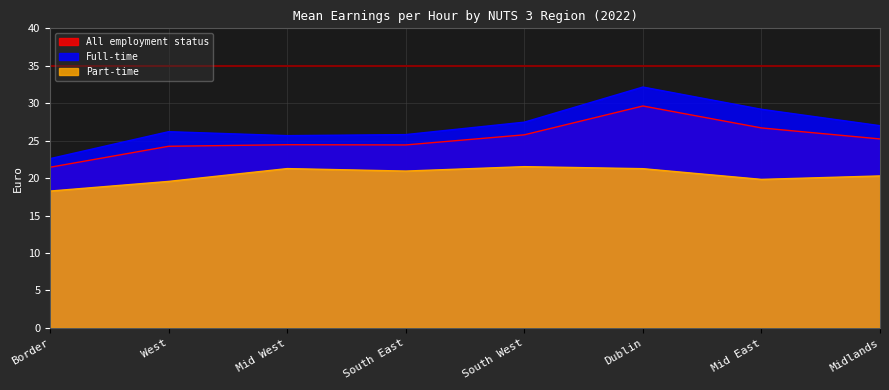

True or false: All employment status and Full-time intersect in this chart.

False